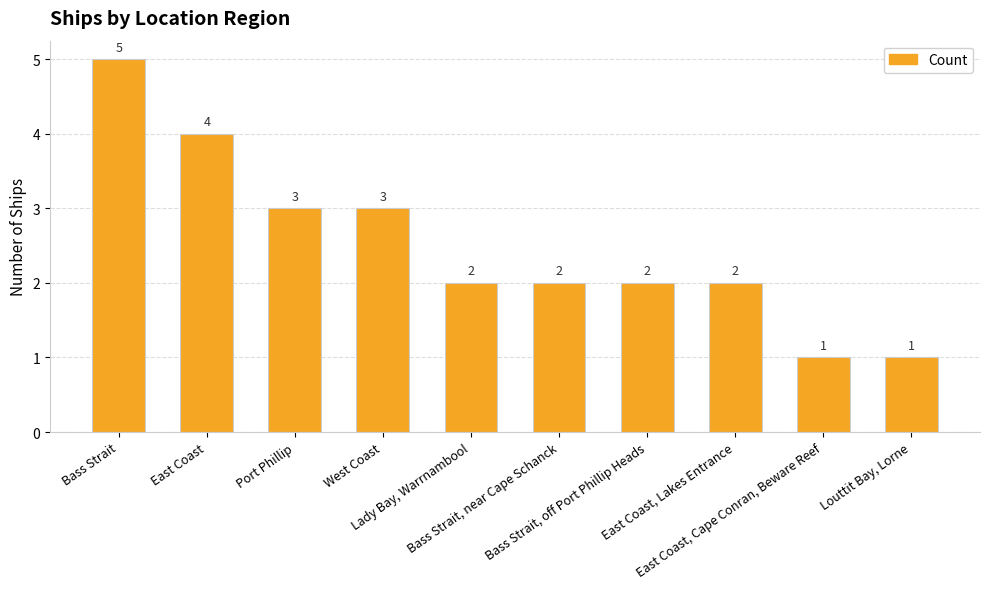

Count the number of categories in the chart.

10